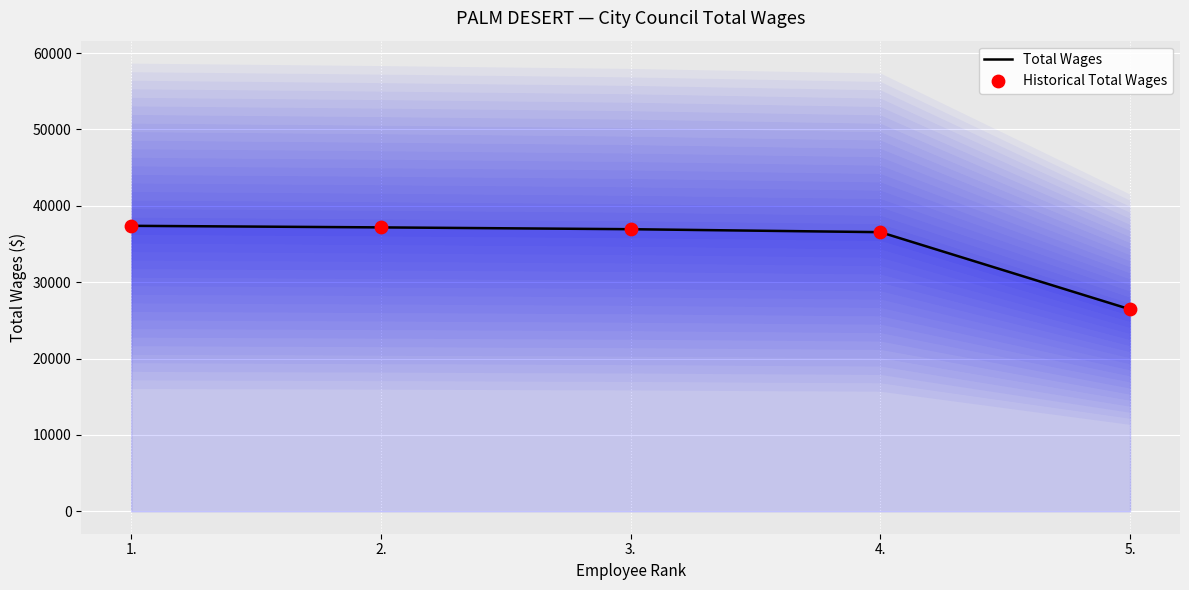

Which series has the widest spread of Y values?

Total Wages